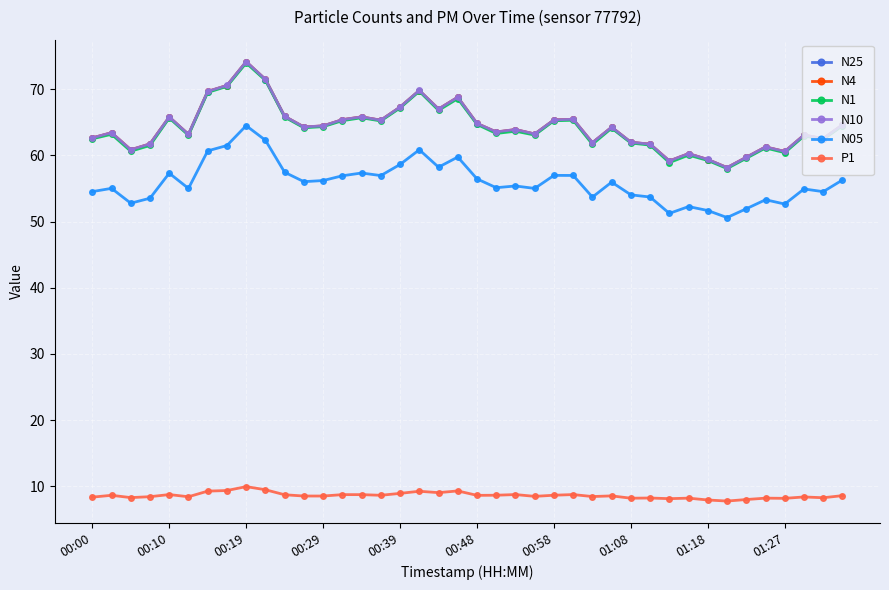

What is the minimum value shown in the chart?

7.8